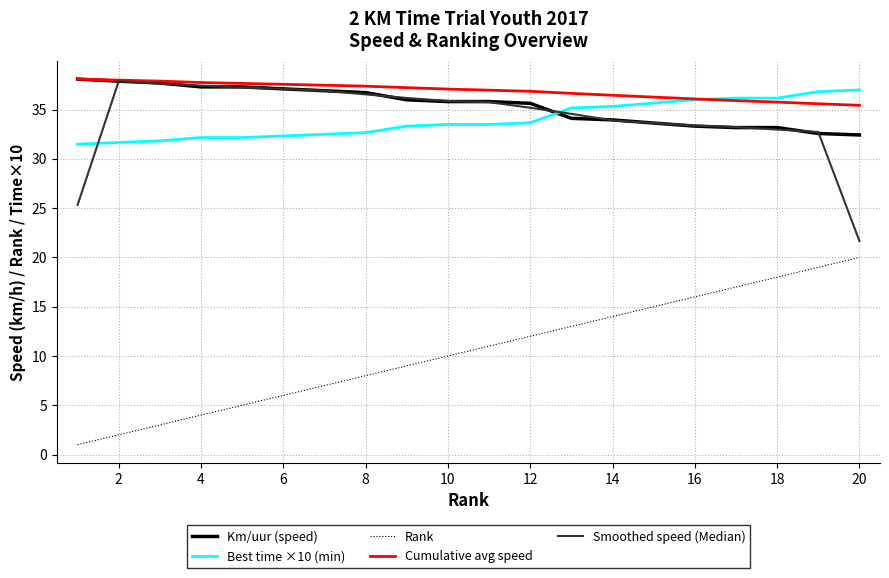

What is the greatest value displayed?

38.1